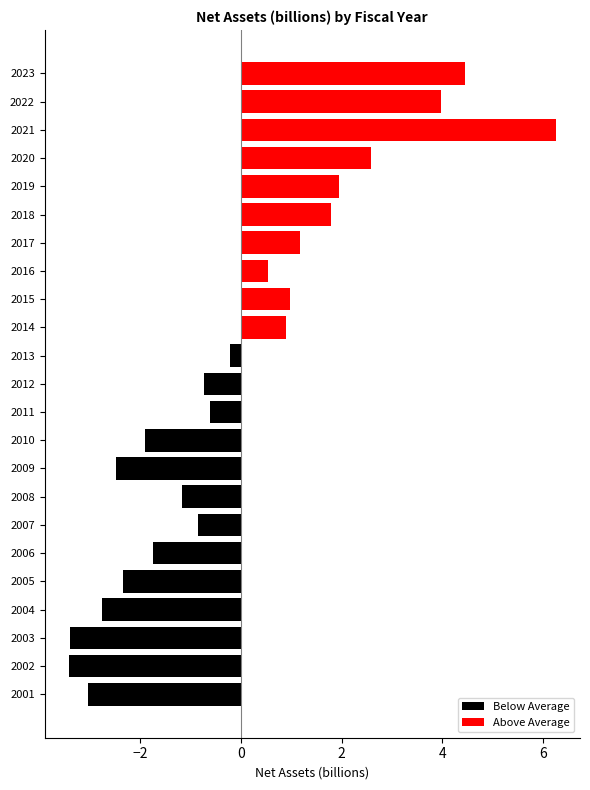

How many values in the Below Average series are below 0?

13